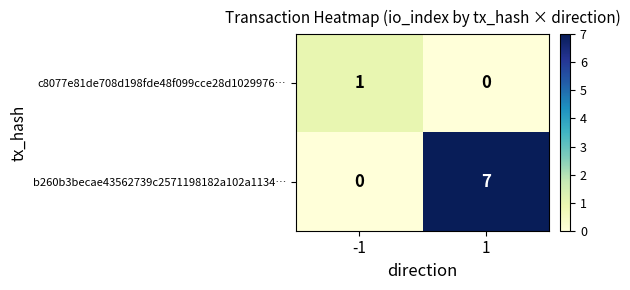

True or false: c8077e81de708d198fde48f099cce28d1029976… has a value of 1 at -1.

True